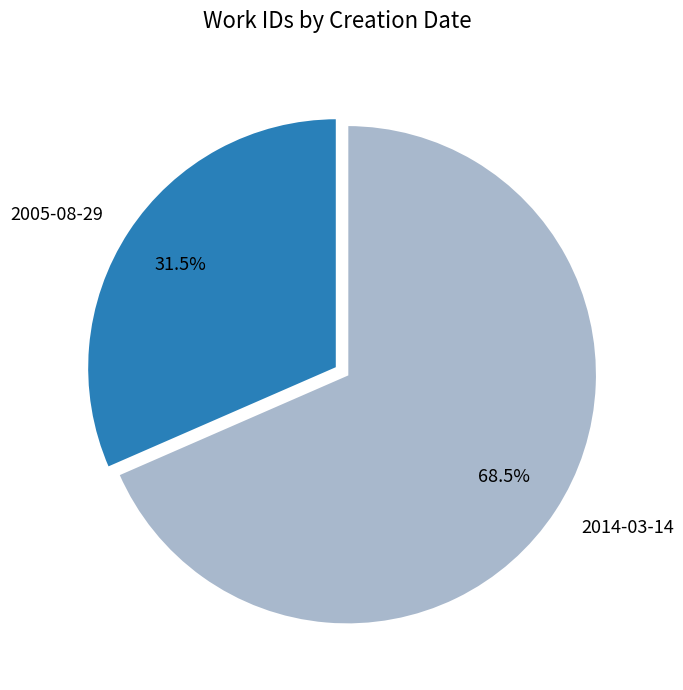

The 2005-08-29 slice represents 38% of the pie. True or false?

False